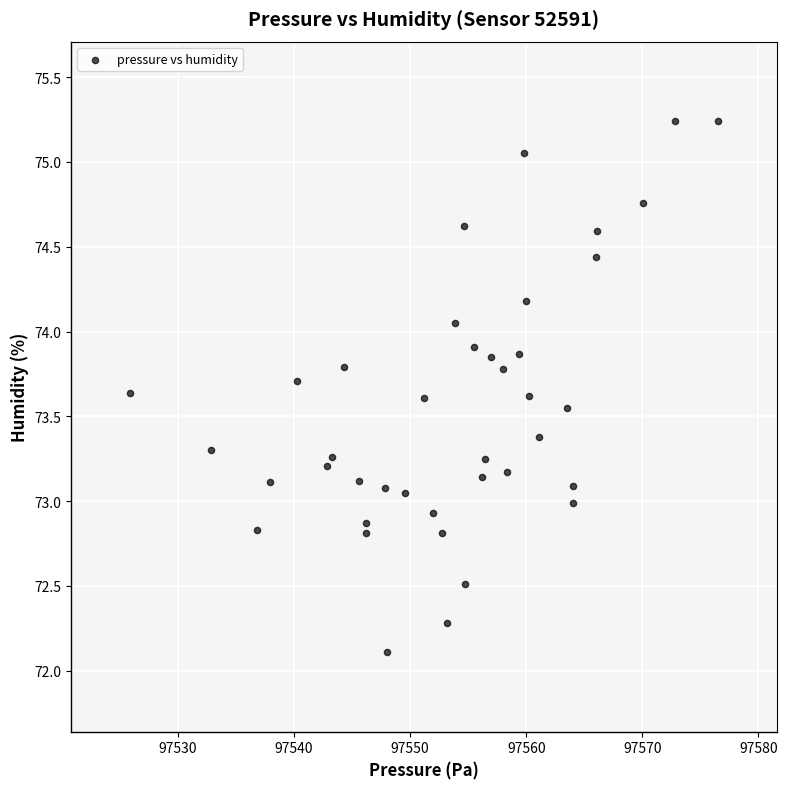

What is the range of X values (max minus min)?

50.7